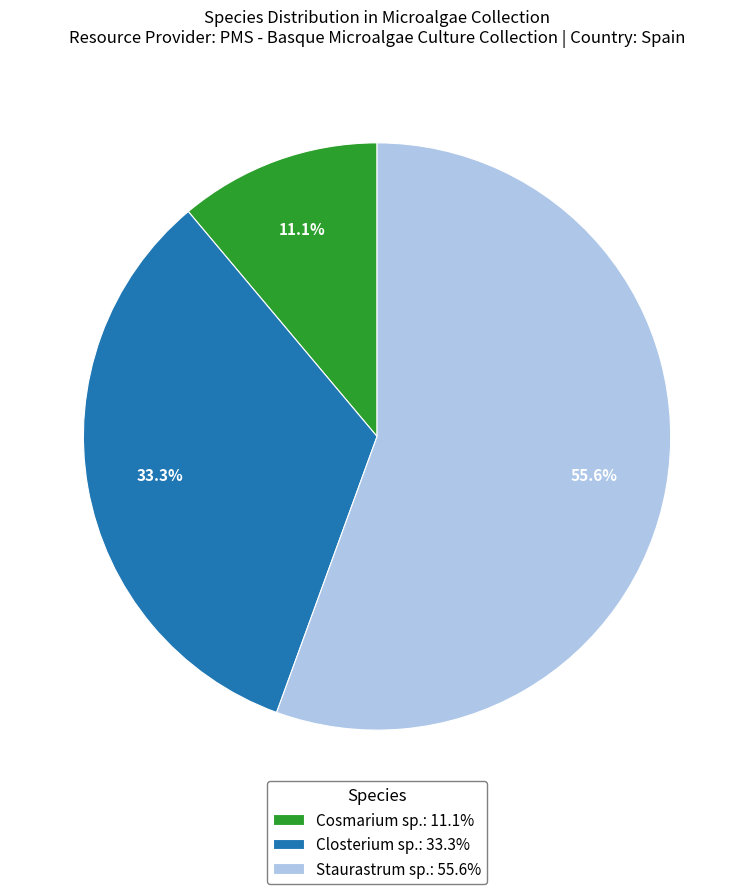

Do Cosmarium sp.: 11.1% and Closterium sp.: 33.3% together represent more than half of the pie?

No